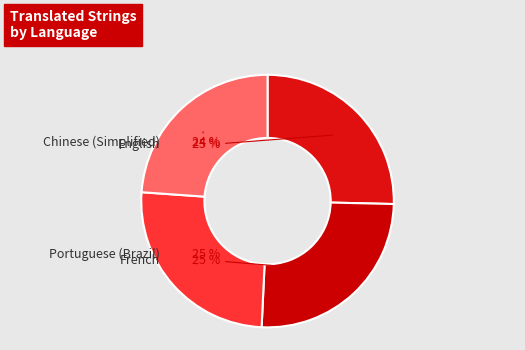

True or false: Chinese (Simplified) accounts for 13% of the total.

False